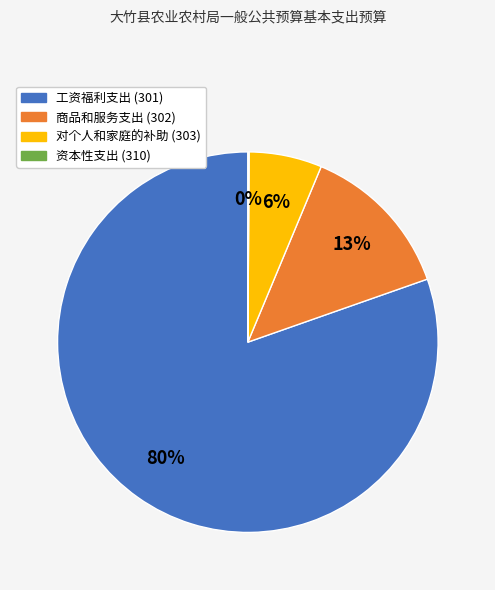

Which category has the biggest portion of the pie?

工资福利支出